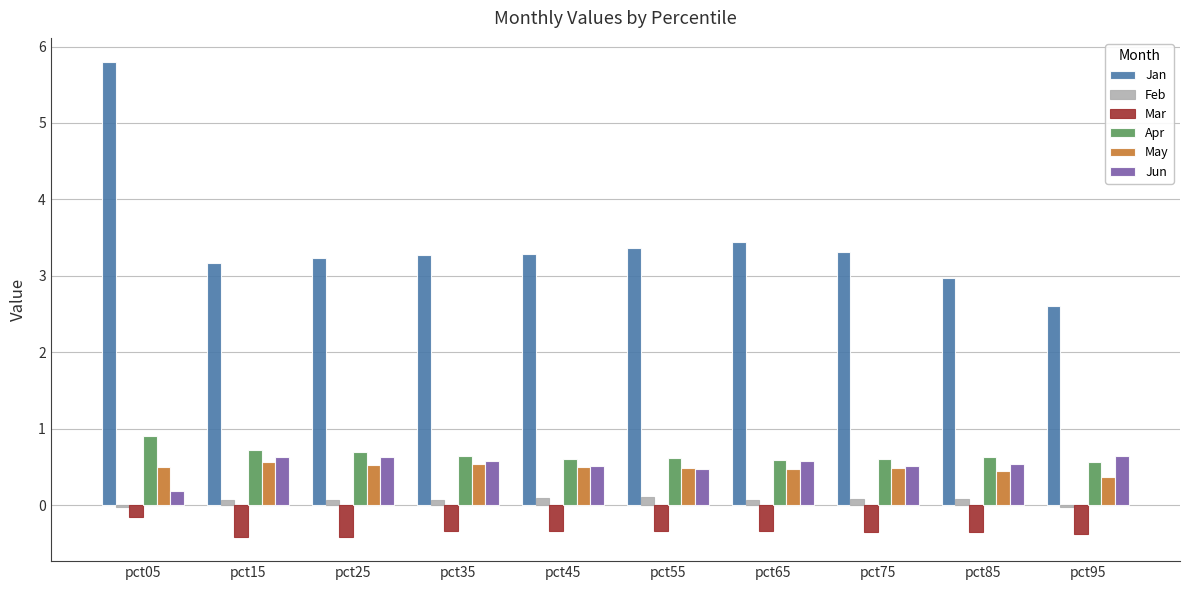

What is the lowest value of the Mar series?

-0.4